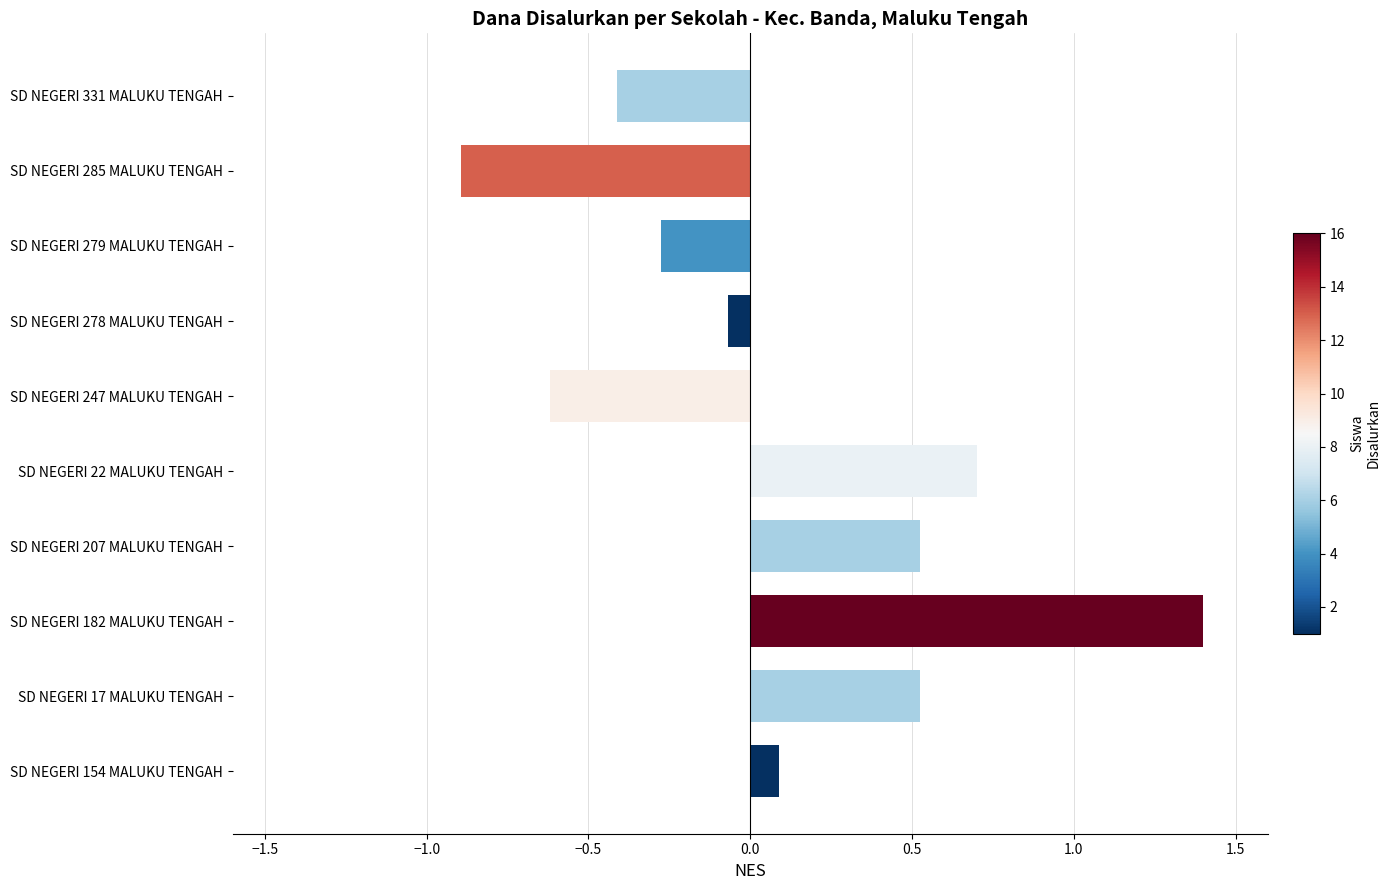

What is the sum of all values?

1.0